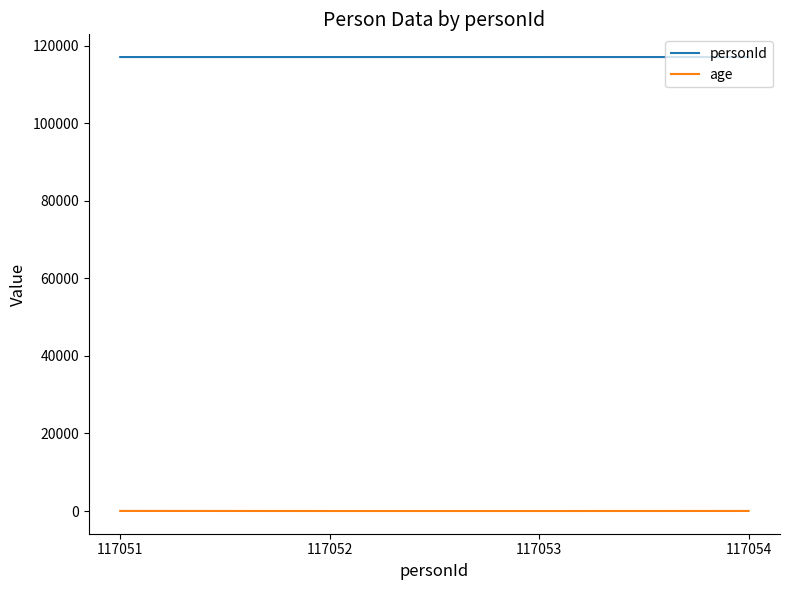

What is the spread (max minus min) of values at 117051?

117025